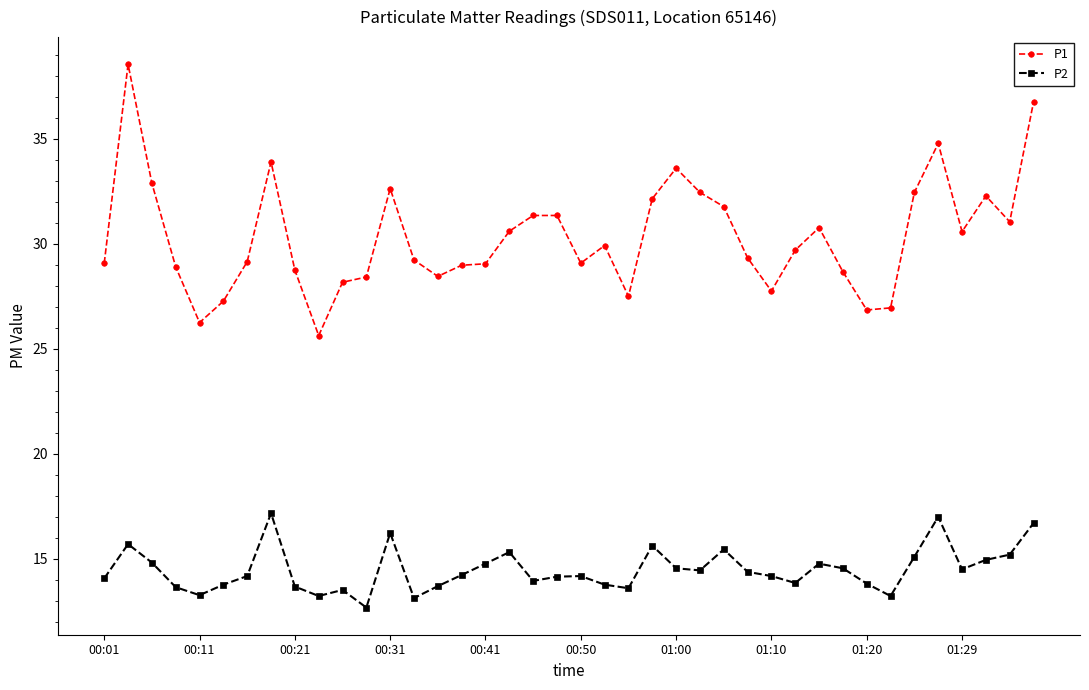

At how many categories does at least one series exceed 12?

40